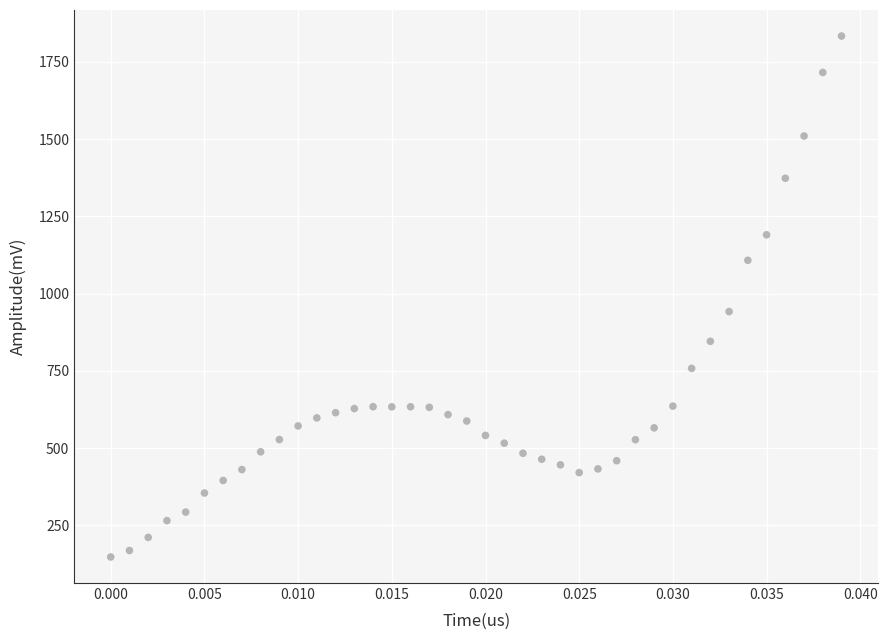

What is the range of Y values (max minus min)?

1685.8